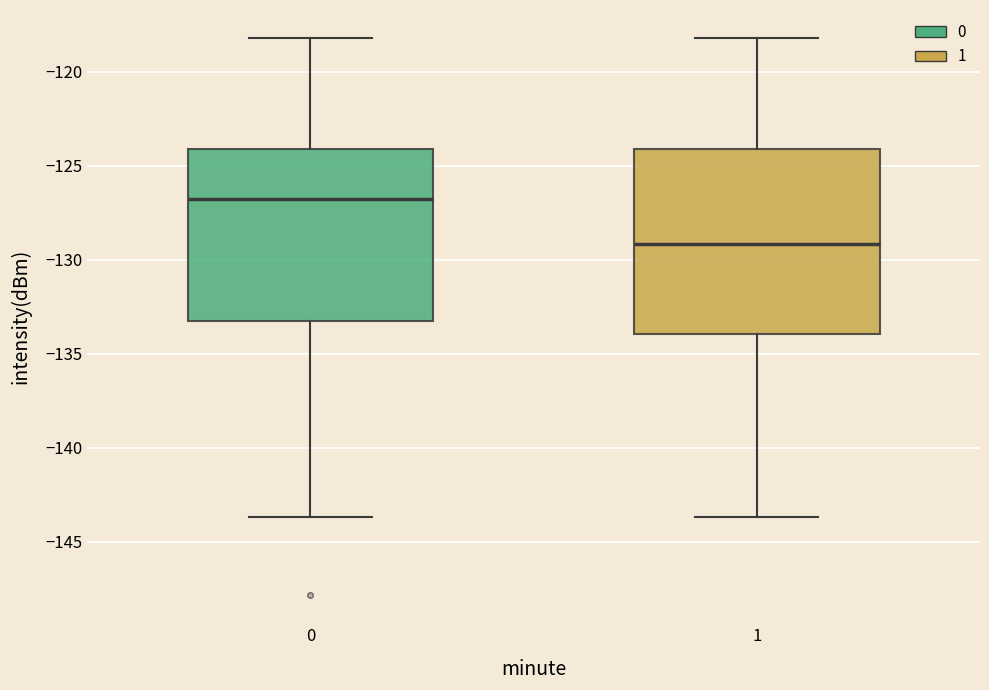

Where is the lower edge of the box at x = 1 on the y-axis? The values are not printed on the chart, so give them approximately, as read against the axis.

-134.0